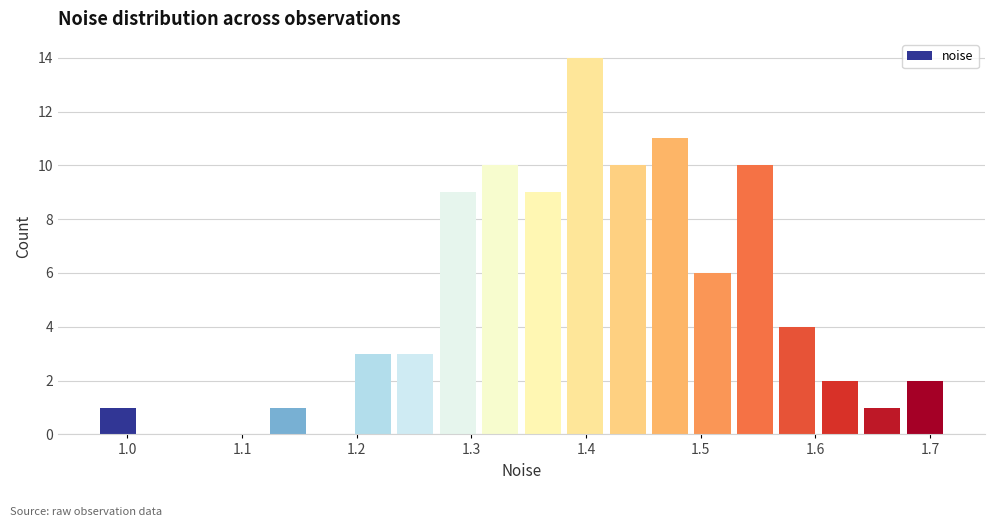

Around what value on the x-axis is the tallest bar? Give the approximate position of its centre, as read against the axis.

1.40